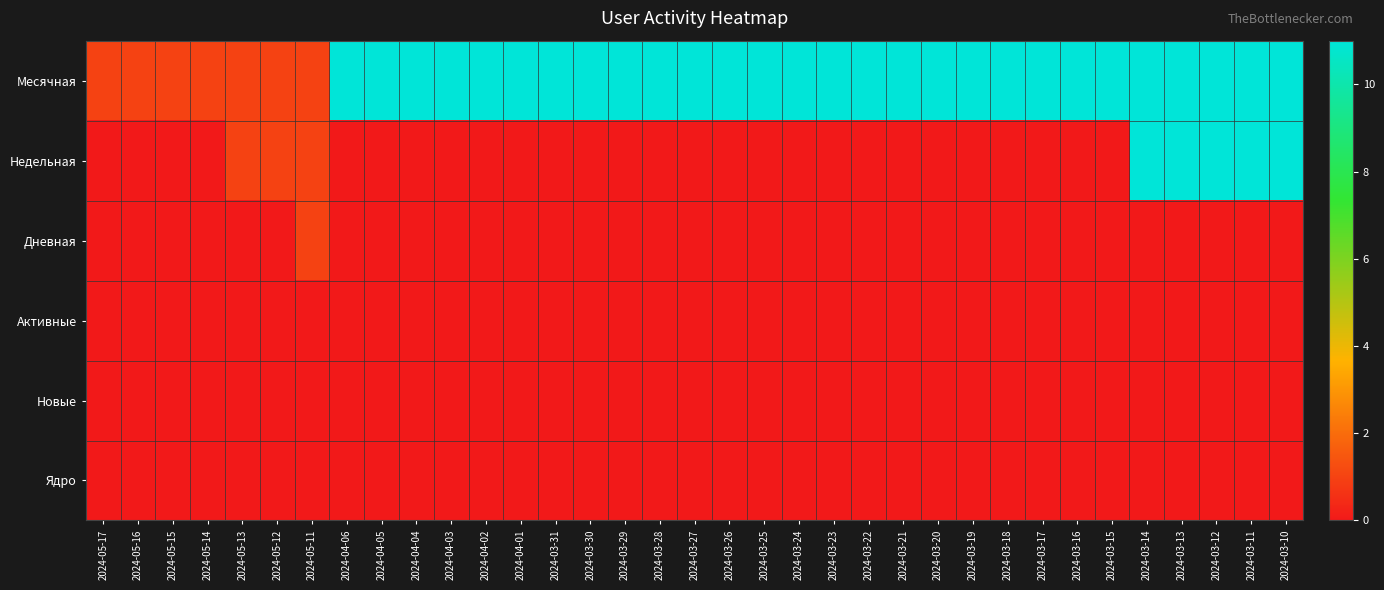

Between 2024-04-04 and 2024-03-30, which series saw the biggest shift?

Месячная